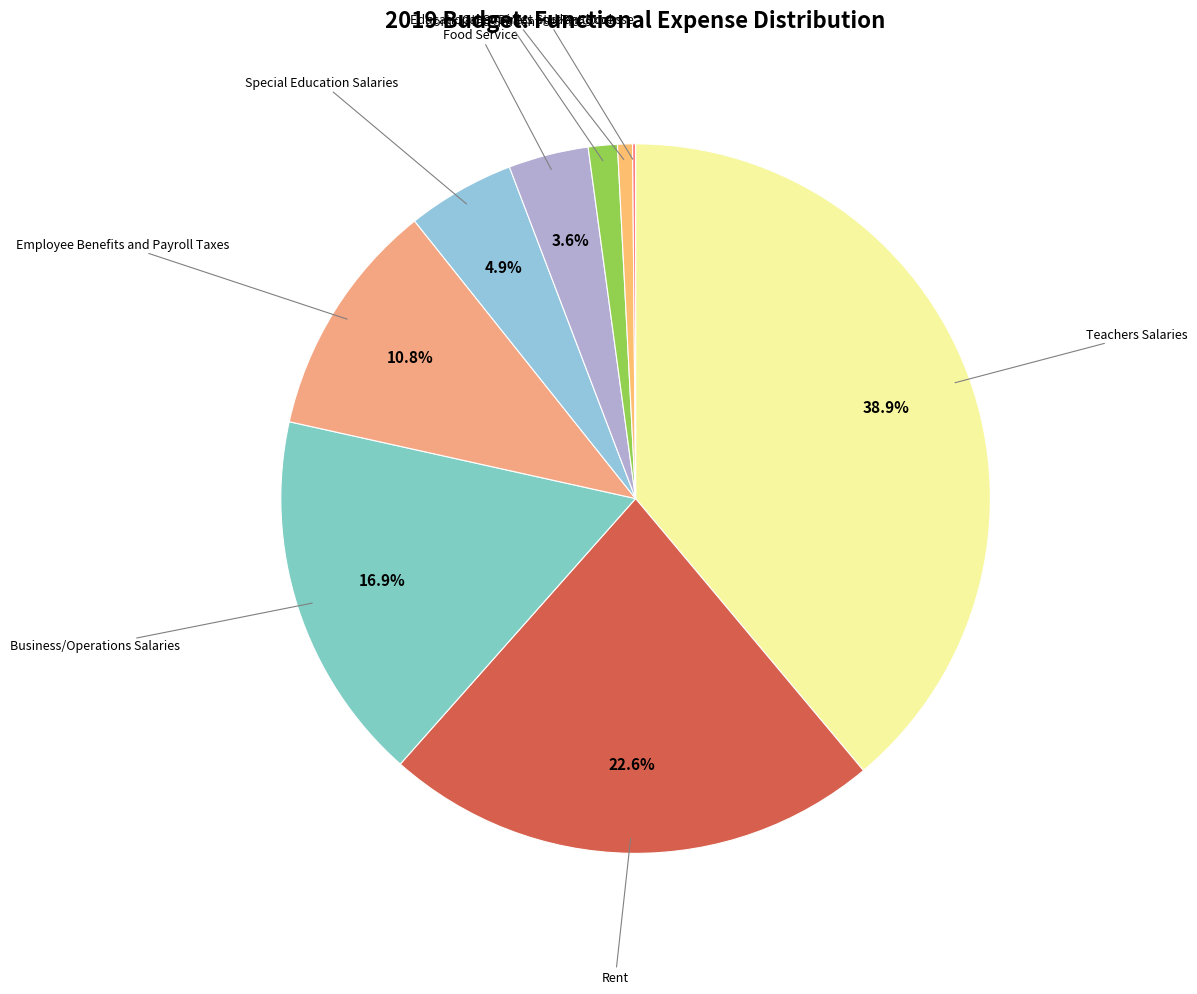

What is the largest slice in the pie chart?

Teachers Salaries